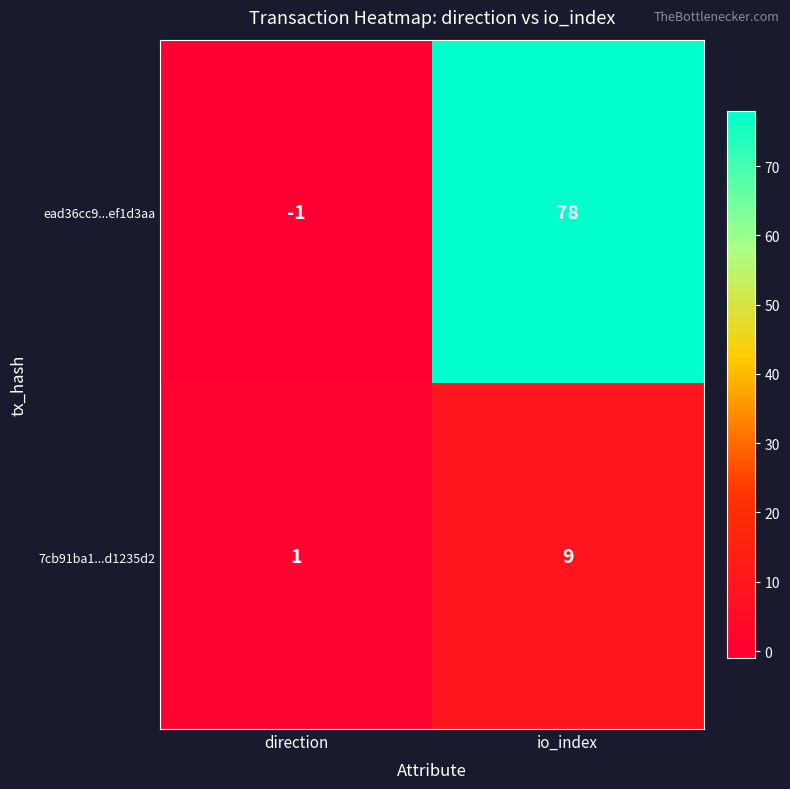

The value of ead36cc9...ef1d3aa at direction is -1. True or false?

True